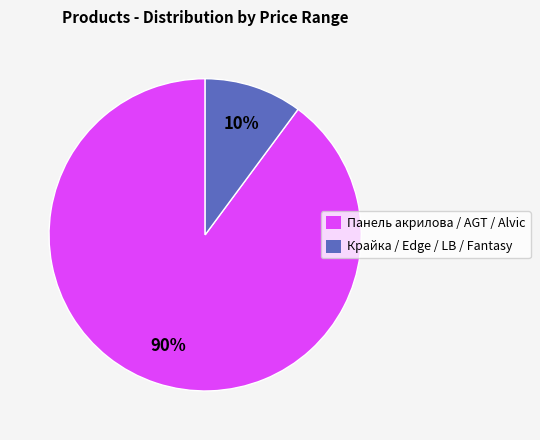

True or false: Крайка / Edge / LB / Fantasy accounts for 10% of the total.

True